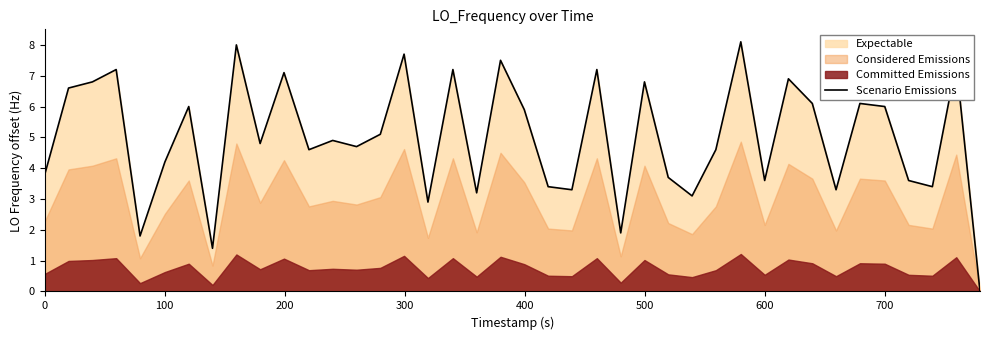

What is the highest value of the Scenario Emissions series?

8.1